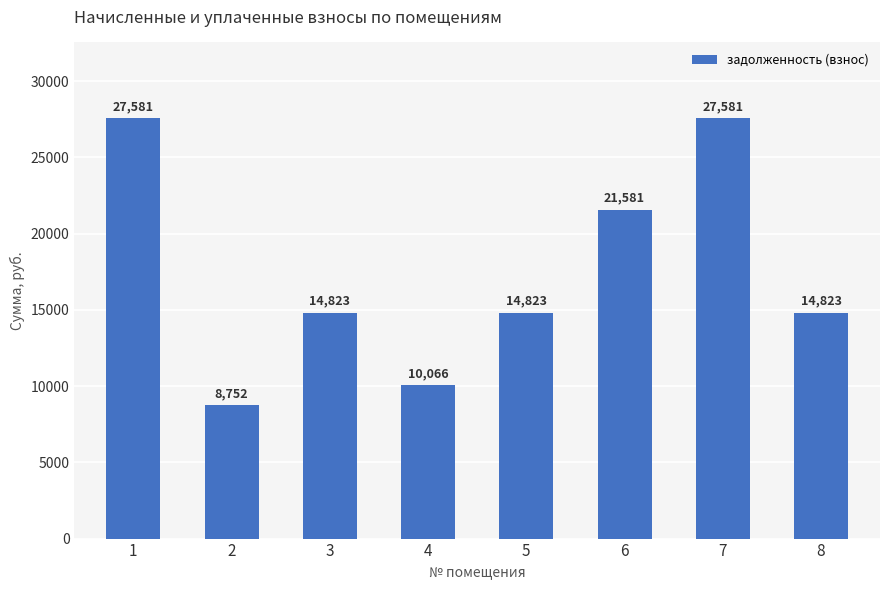

What is the value of the 1st bar from the left?

27580.8